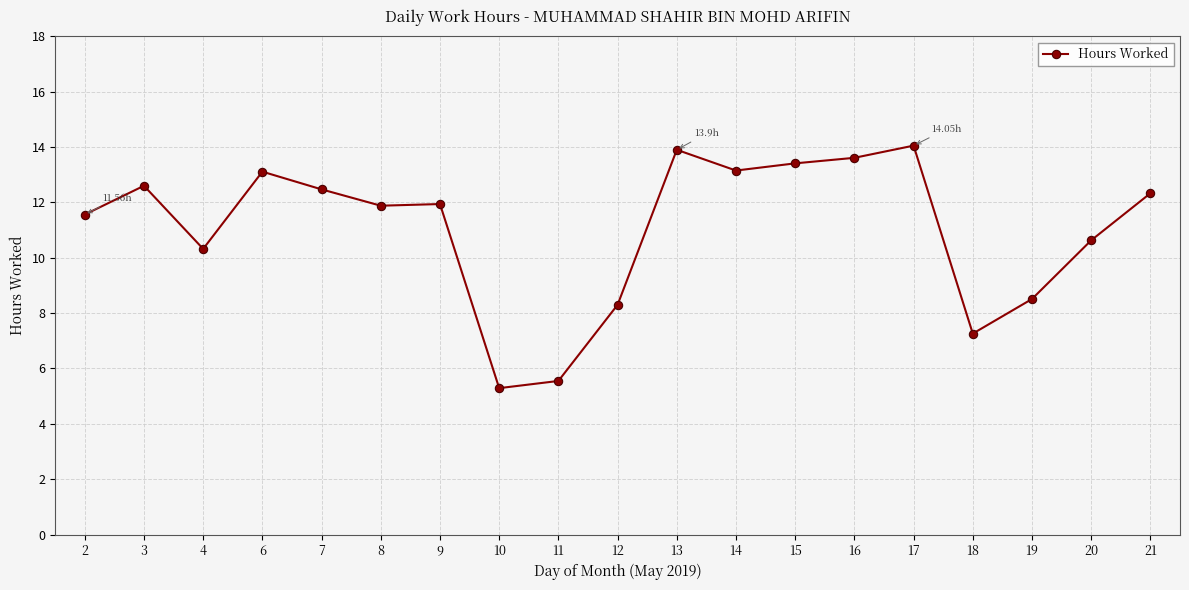

What is the minimum value shown in the chart?

5.3